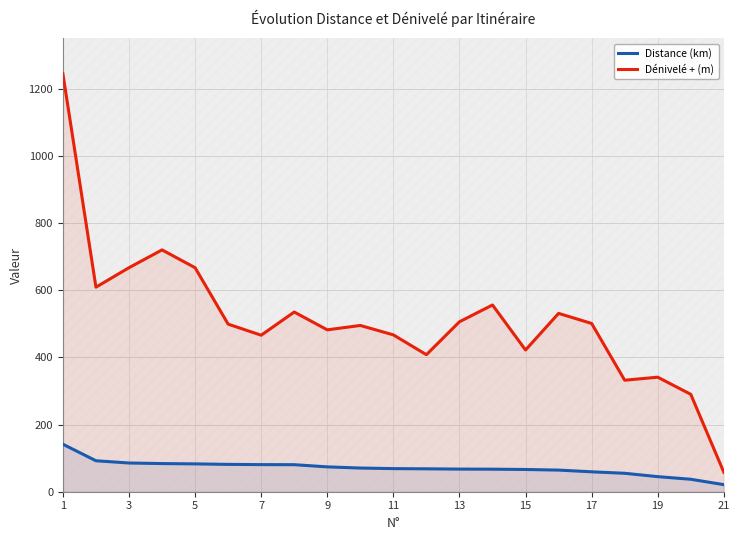

True or false: Dénivelé + (m) and Distance (km) cross at least once.

False